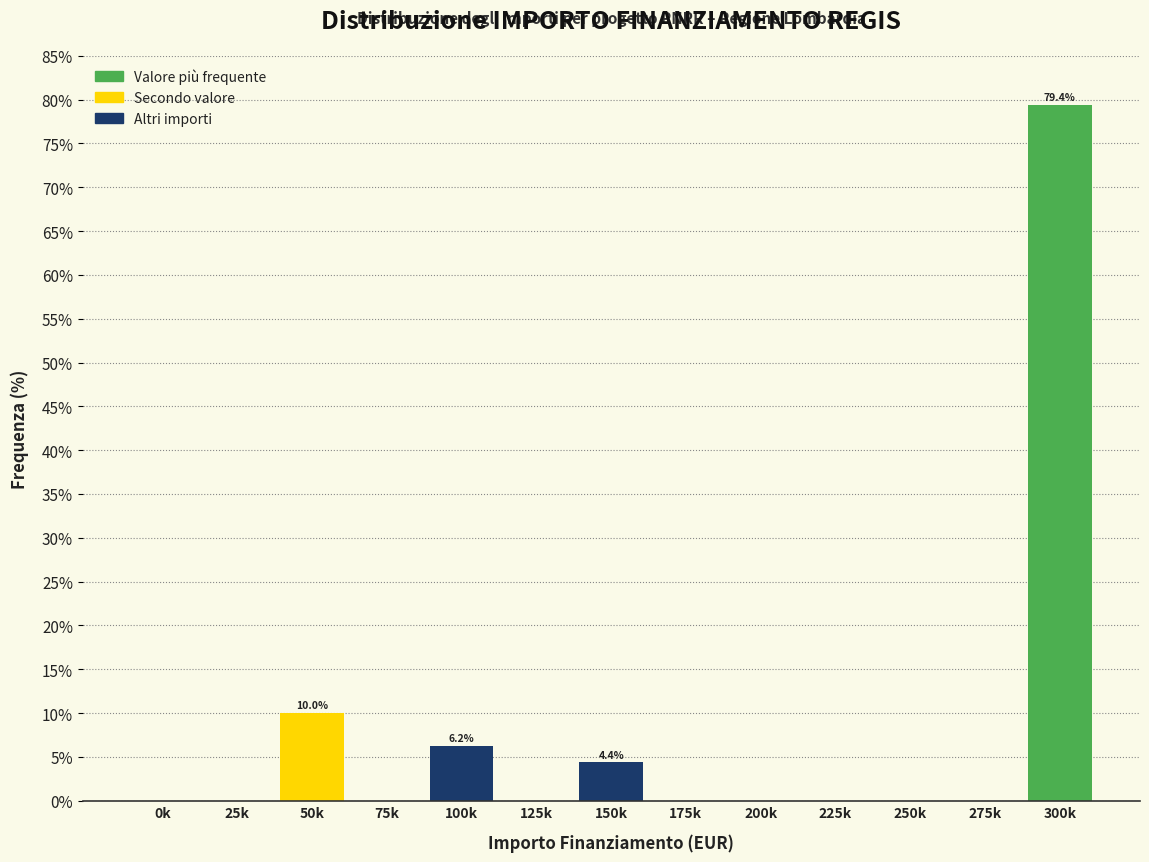

What is the sum of all values?

100.0